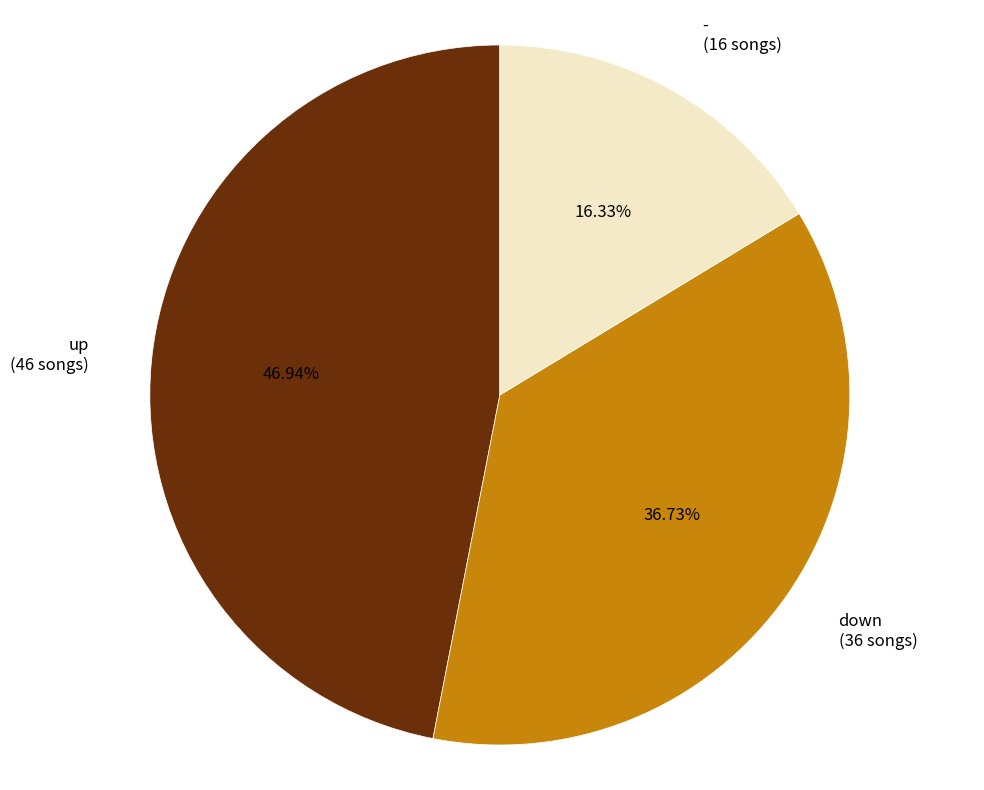

True or false: up accounts for 47% of the total.

True